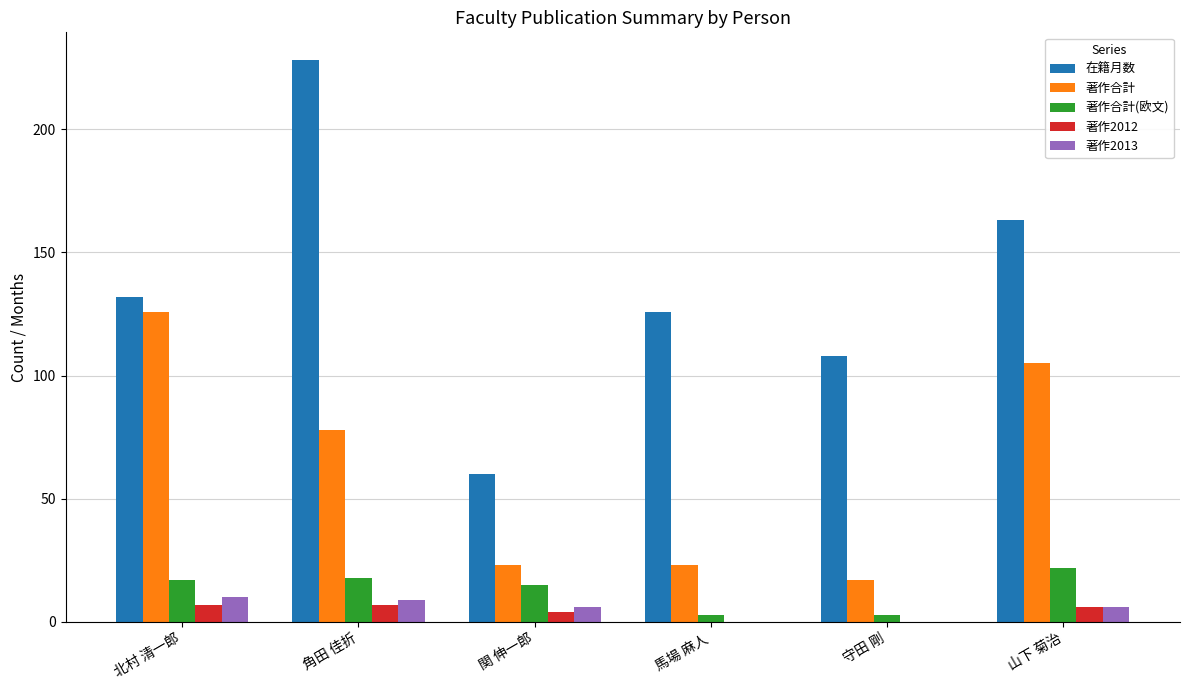

What is the greatest value displayed?

228